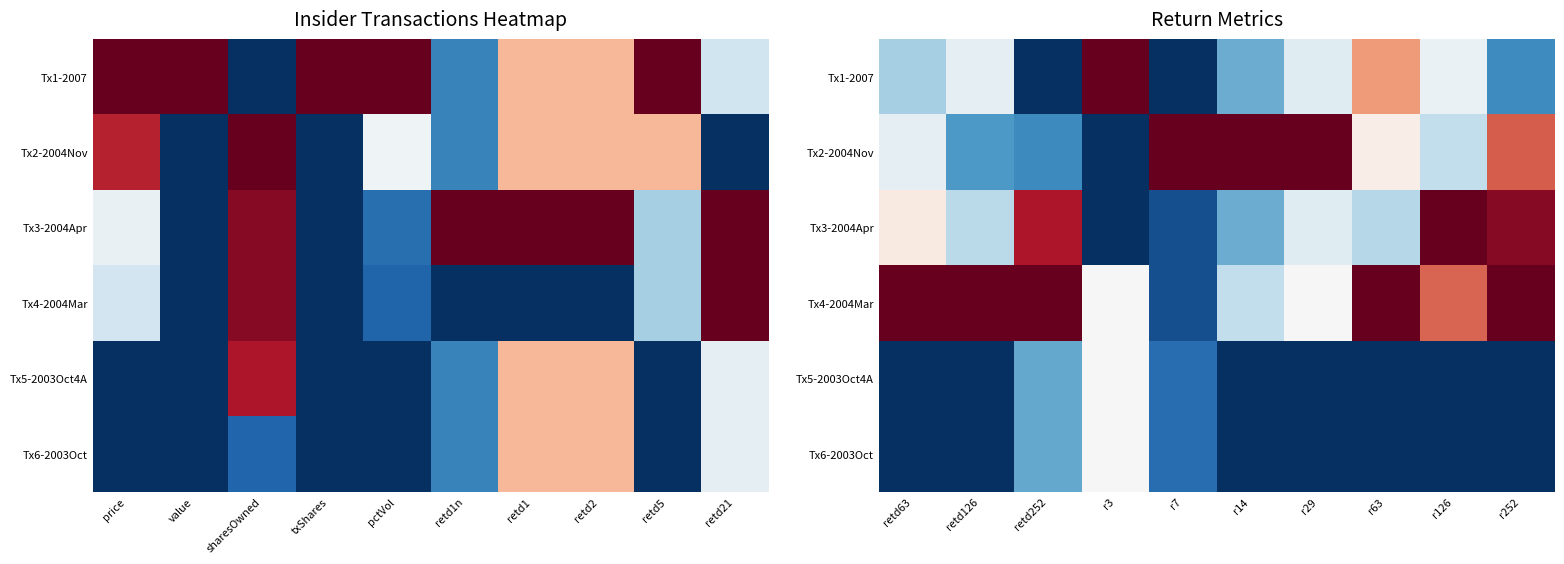

True or false: Tx4-2004Mar has a value of 1.0 at r252.

True